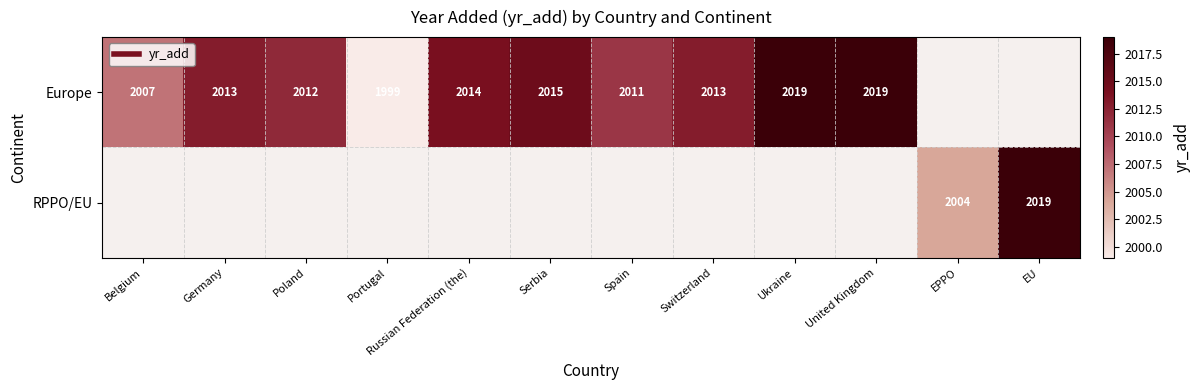

The value of Europe at Portugal is 467. True or false?

False